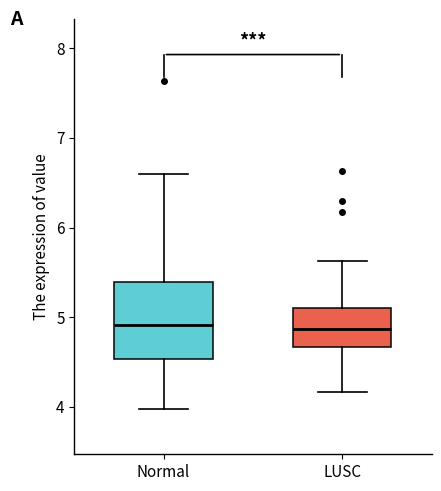

Which box is the tallest, from its lower edge to its upper edge?

Normal